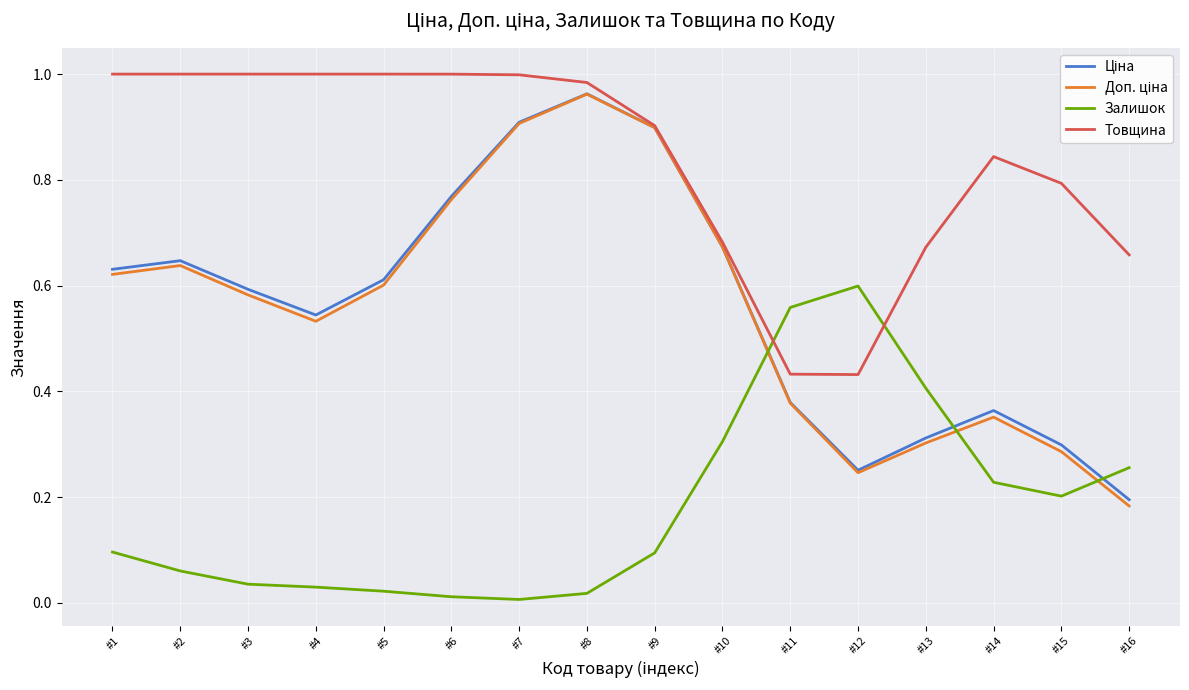

Is this an area chart (filled region under the line)?

No